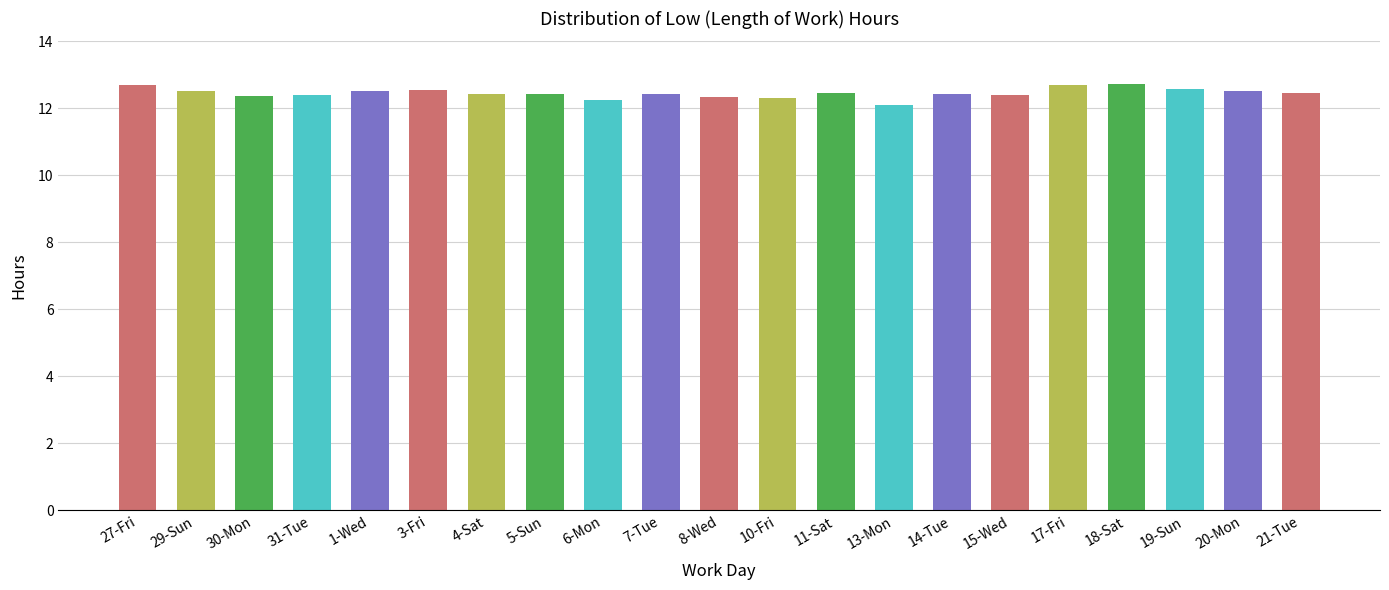

Where is the data nearest to the value 12?

13-Mon